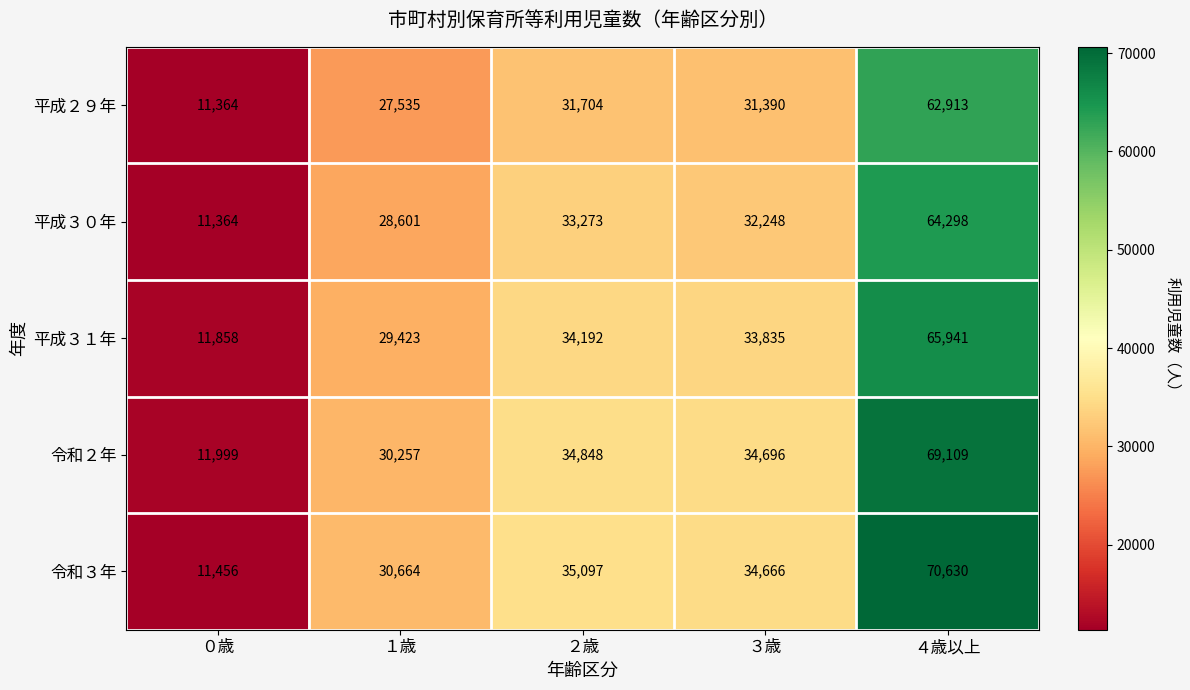

What is the greatest value displayed?

70630